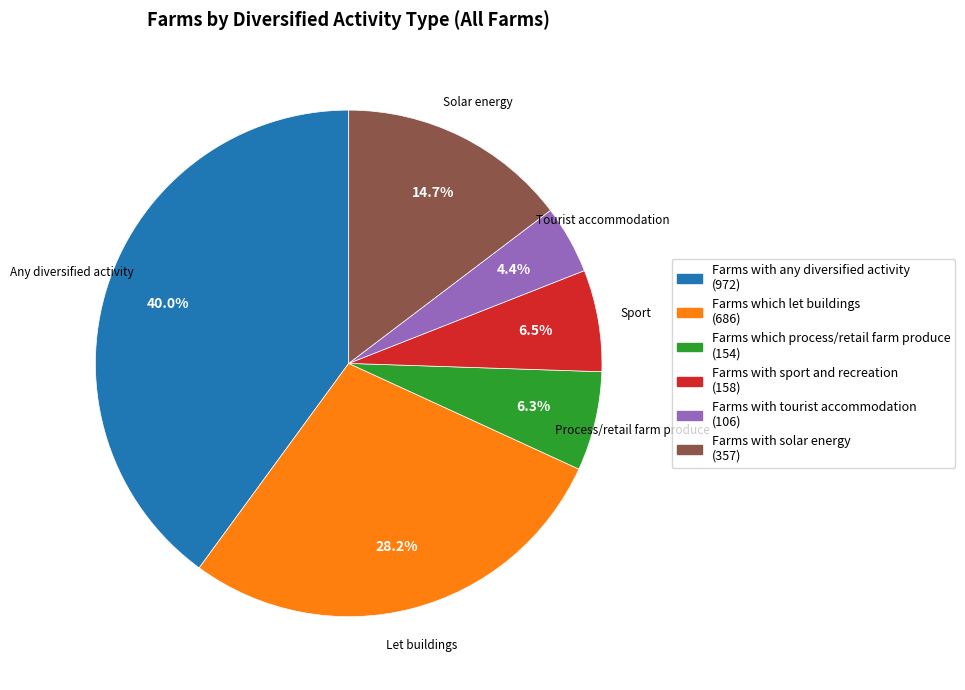

Does any single category account for the majority?

No